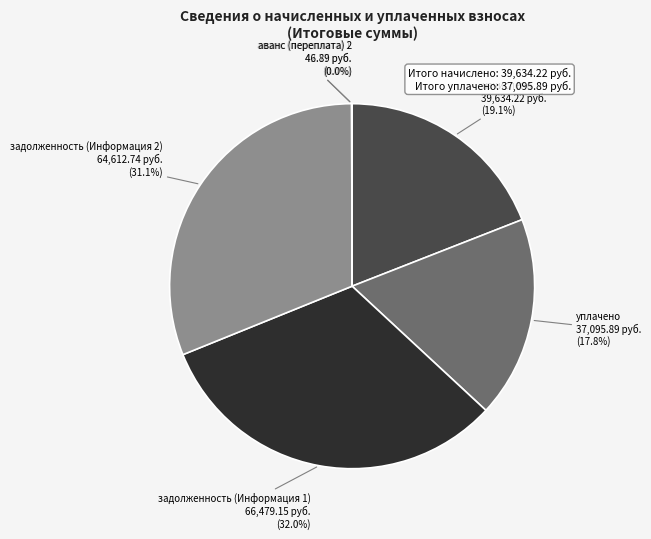

What percentage is NOT represented by начислено?

80.9%